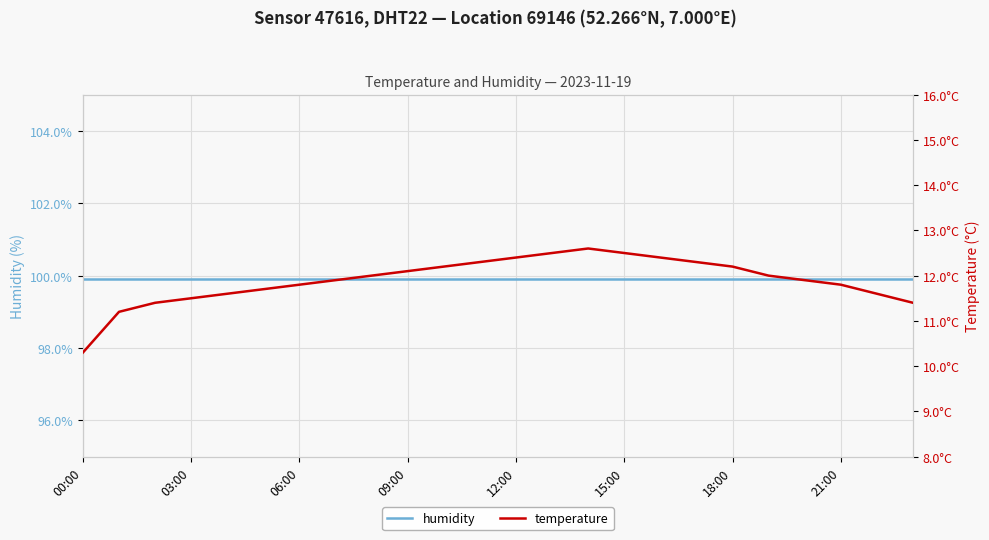

How many data points does each series have?

24